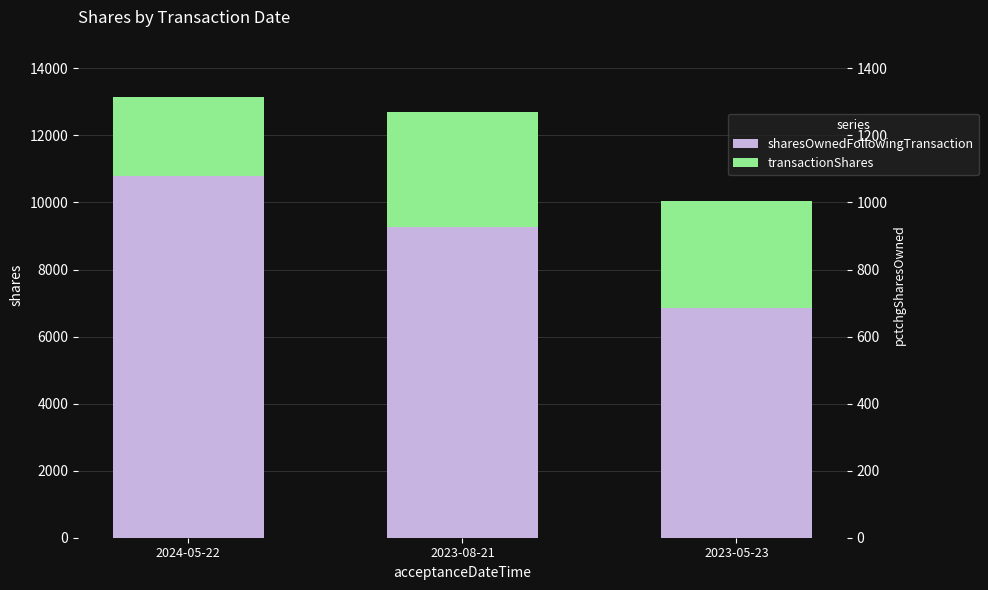

Rank the categories by sharesOwnedFollowingTransaction value from highest to lowest.

2024-05-22, 2023-08-21, 2023-05-23